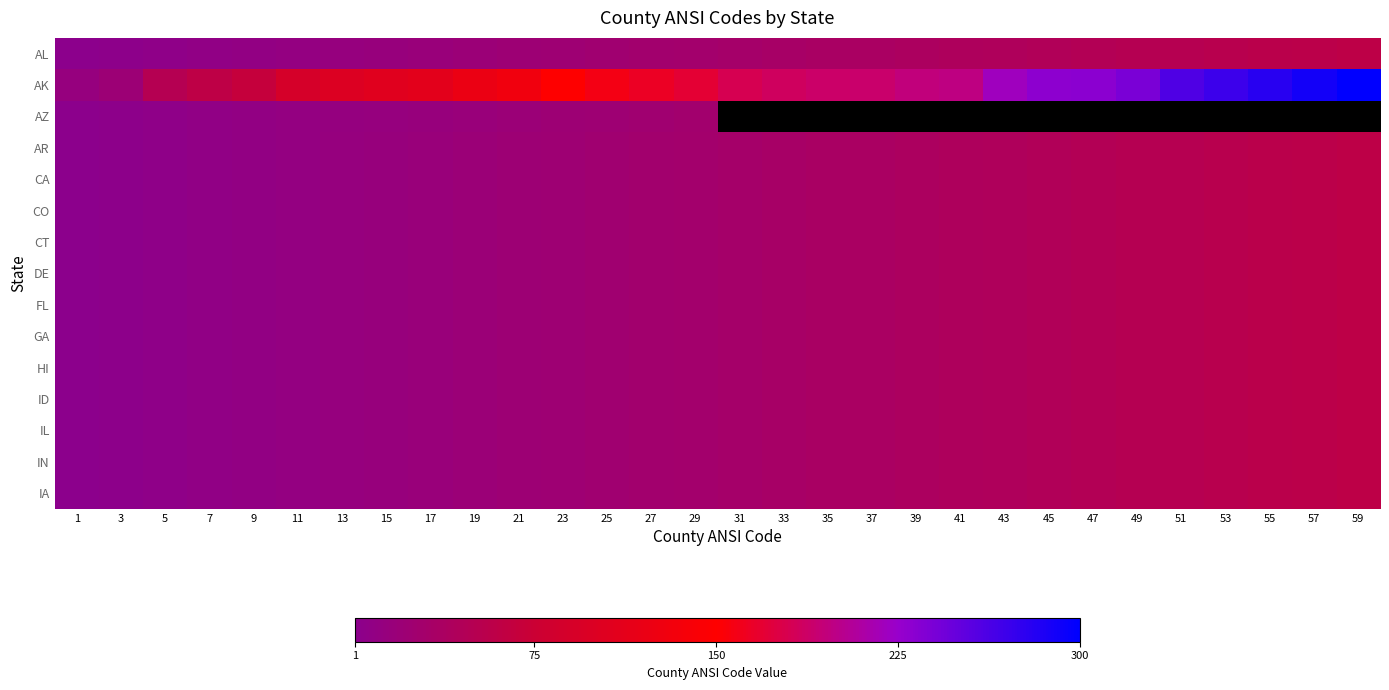

Rank the categories by DE value from highest to lowest.

59, 57, 55, 53, 51, 49, 47, 45, 43, 41, 39, 37, 35, 33, 31, 29, 27, 25, 23, 21, 19, 17, 15, 13, 11, 9, 7, 5, 3, 1